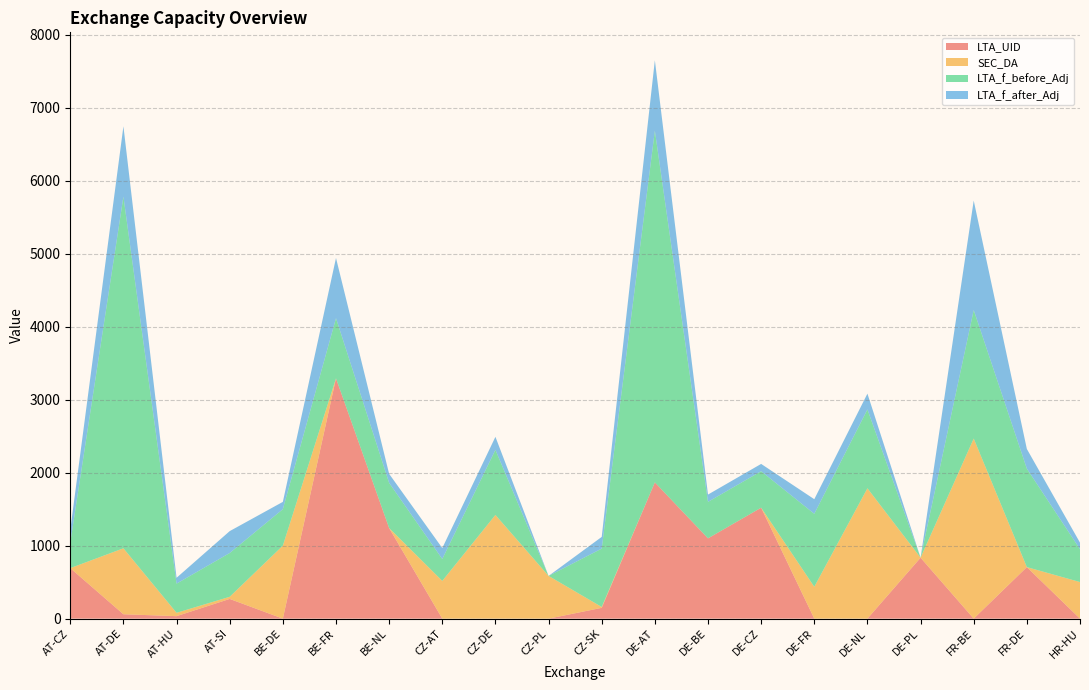

Reading right to left, transcribe all the data shown in this chart.

LTA_UID: HR-HU=0.0	FR-DE=706.0	FR-BE=0.0	DE-PL=835.0	DE-NL=0.0	DE-FR=0.0	DE-CZ=1520.0	DE-BE=1100.0	DE-AT=1867.0	CZ-SK=148.0	CZ-PL=0.0	CZ-DE=0.0	CZ-AT=0.0	BE-NL=1241.0	BE-FR=3292.0	BE-DE=0.0	AT-SI=270.0	AT-HU=34.0	AT-DE=60.0	AT-CZ=692.0
SEC_DA: HR-HU=501.3	FR-DE=0.0	FR-BE=2467.3	DE-PL=0.0	DE-NL=1785.7	DE-FR=436.5	DE-CZ=0.0	DE-BE=0.0	DE-AT=0.0	CZ-SK=11.8	CZ-PL=585.3	CZ-DE=1420.7	CZ-AT=517.1	BE-NL=0.0	BE-FR=0.0	BE-DE=1000.0	AT-SI=29.2	AT-HU=45.8	AT-DE=903.6	AT-CZ=0.0
LTA_f_before_Adj: HR-HU=450.0	FR-DE=1349.0	FR-BE=1761.0	DE-PL=0.0	DE-NL=1081.0	DE-FR=1000.0	DE-CZ=500.0	DE-BE=500.0	DE-AT=4820.0	CZ-SK=800.0	CZ-PL=0.0	CZ-DE=892.0	CZ-AT=300.0	BE-NL=619.0	BE-FR=825.0	BE-DE=500.0	AT-SI=600.0	AT-HU=400.0	AT-DE=4819.0	AT-CZ=350.0
LTA_f_after_Adj: HR-HU=90.0	FR-DE=269.8	FR-BE=1500.0	DE-PL=0.0	DE-NL=216.2	DE-FR=200.0	DE-CZ=100.0	DE-BE=100.0	DE-AT=964.0	CZ-SK=160.0	CZ-PL=0.0	CZ-DE=178.4	CZ-AT=150.0	BE-NL=123.8	BE-FR=825.0	BE-DE=100.0	AT-SI=300.0	AT-HU=80.0	AT-DE=963.8	AT-CZ=175.0